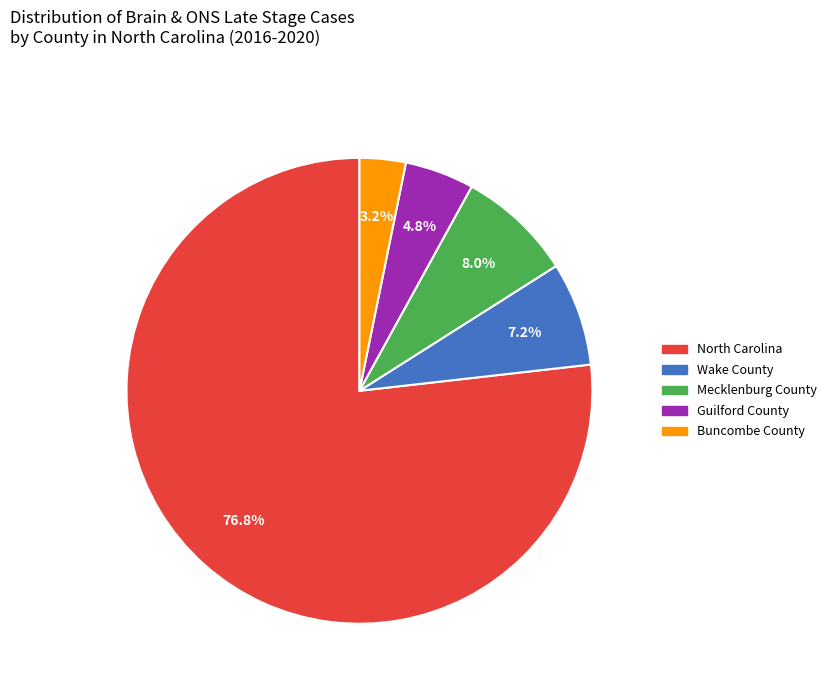

How many slices are in this pie chart?

5